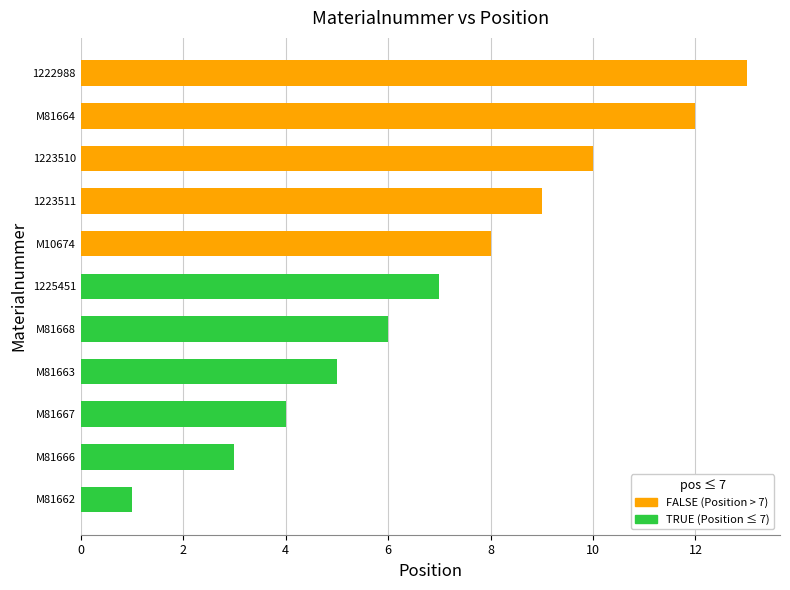

Which label corresponds to the smallest value in the chart?

M81662